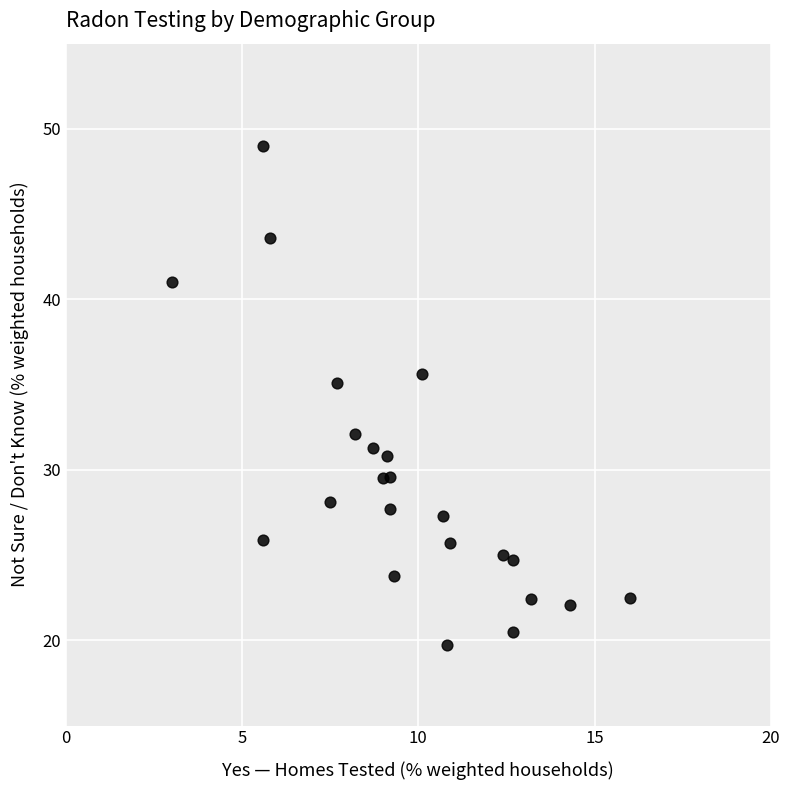

What Y value in the scatter plot is closest to 34?

35.1